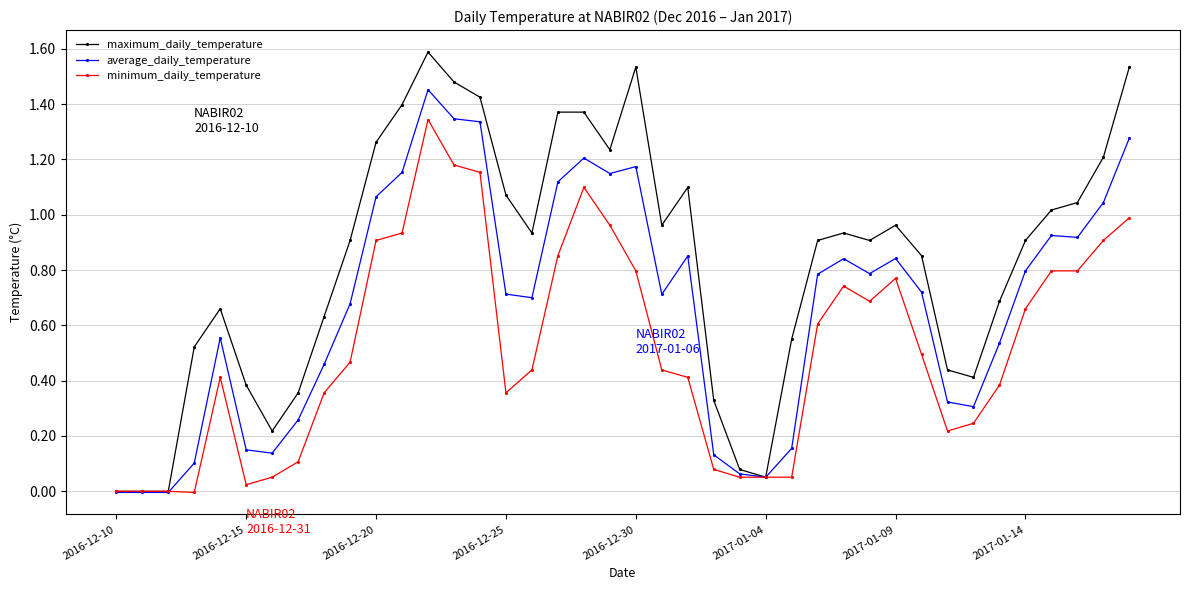

How many lines are shown in the chart?

3